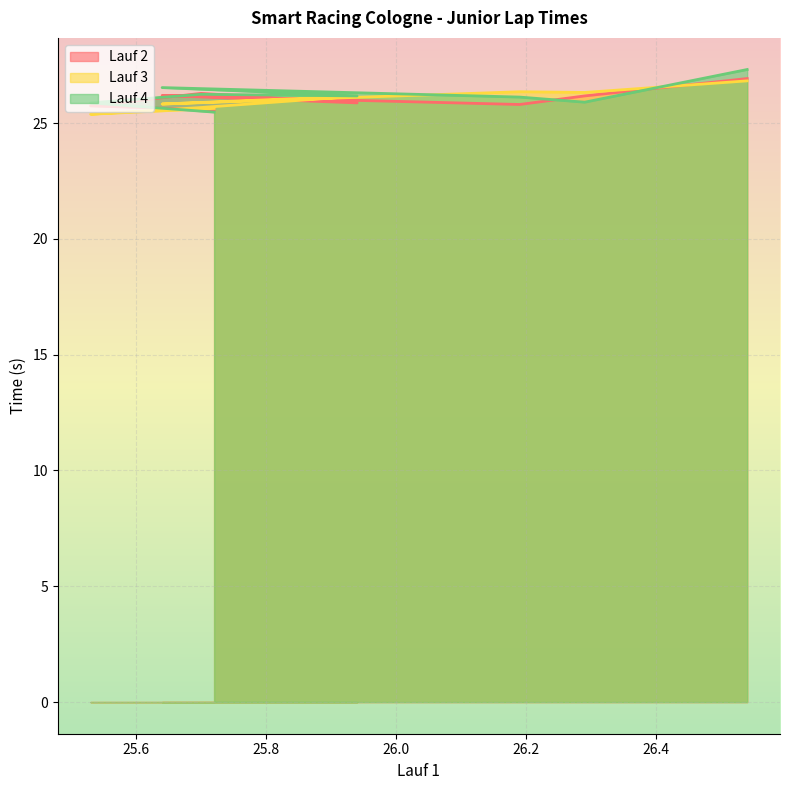

How many times do Lauf 3 and Lauf 2 cross each other?

5